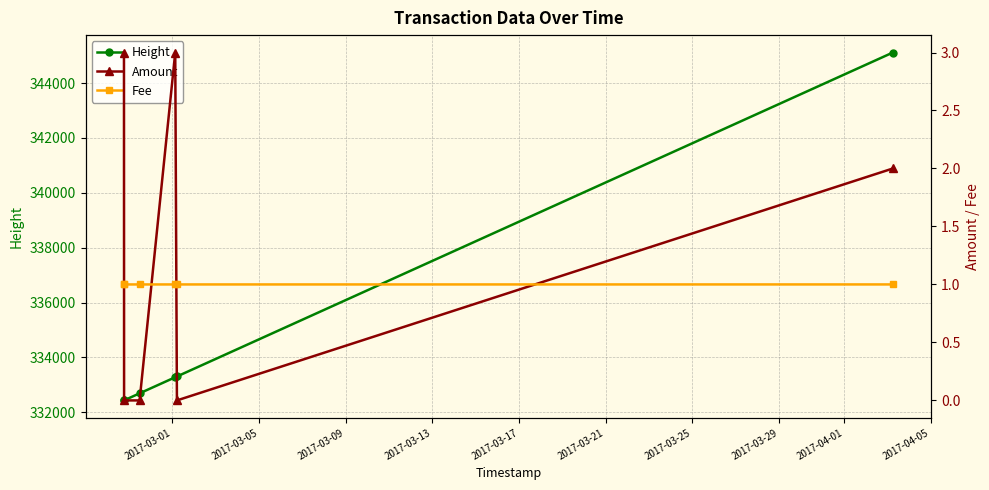

Does the chart have visible grid lines?

Yes